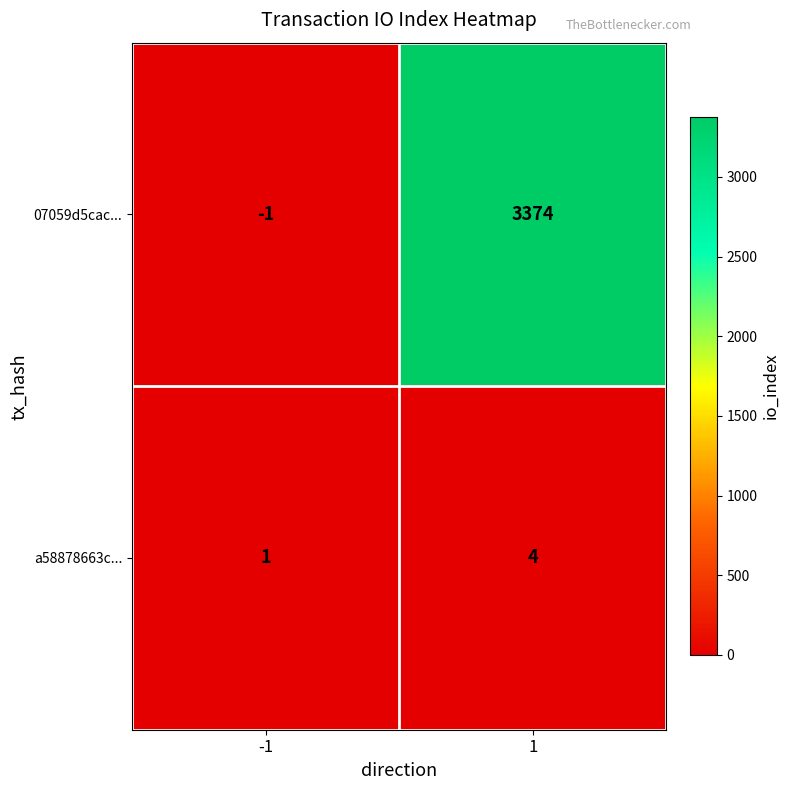

What value does the 07059d5cac... series have at 1?

3374